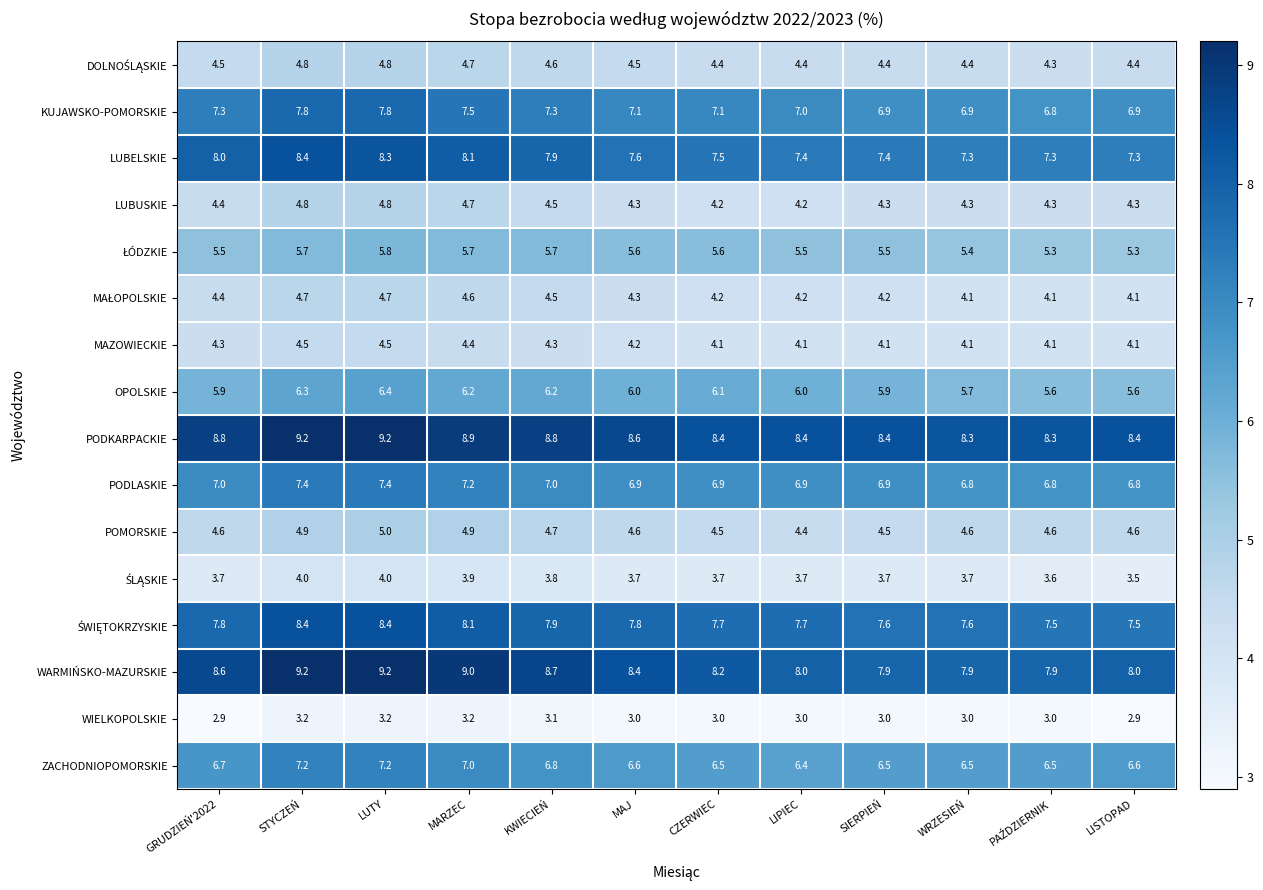

What value does the LUBUSKIE series have at MARZEC?

4.7